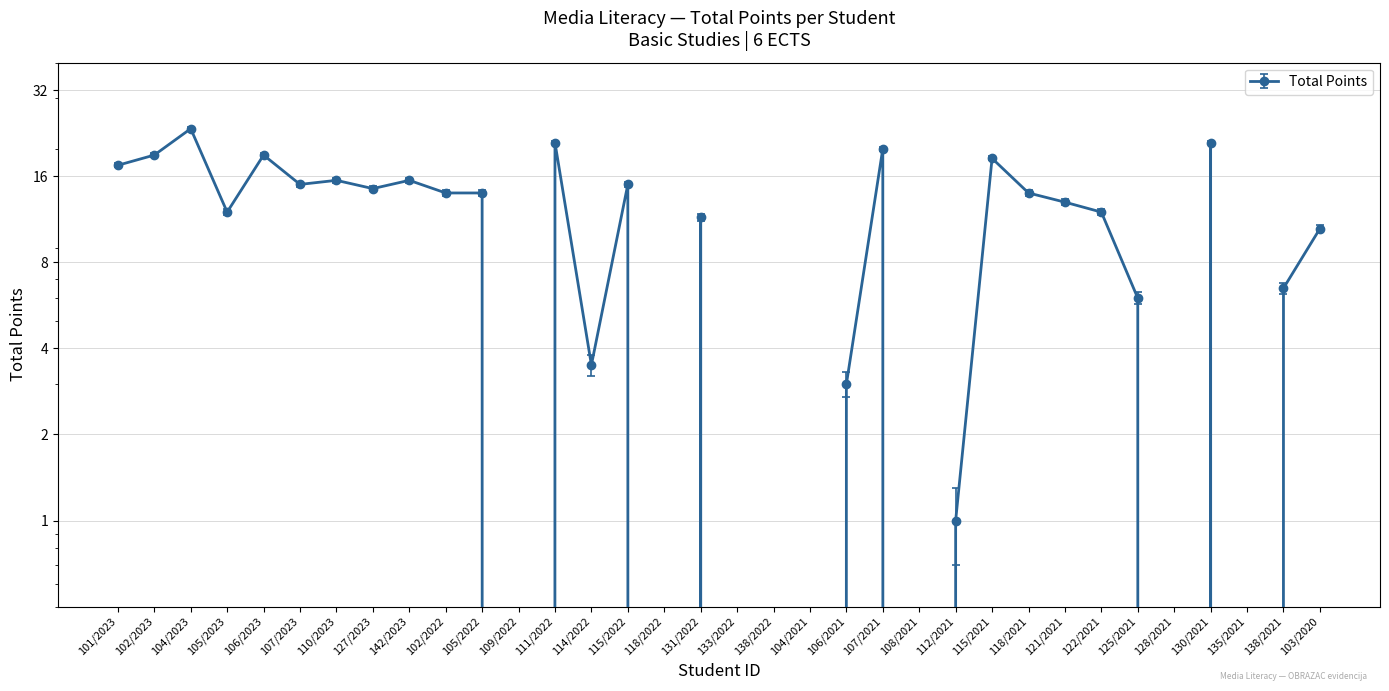

The value at 110/2023 is 6.9. True or false?

False